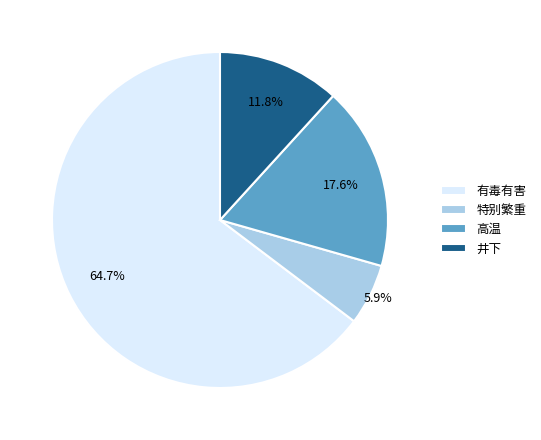

What is the largest slice in the pie chart?

有毒有害